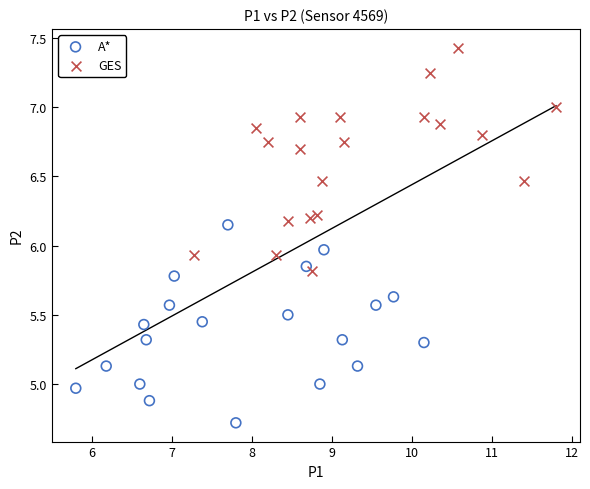

Which series has the largest Y range (max minus min)?

GES